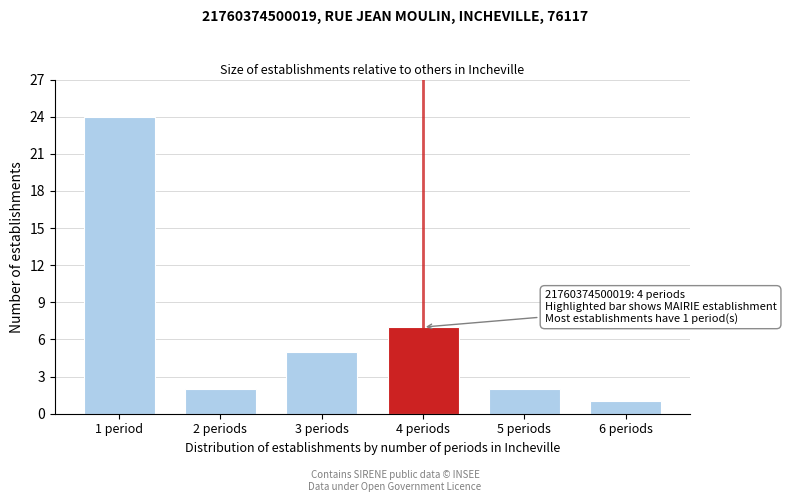

Reading left to right, what are all the values shown in this chart?

1 period=24	2 periods=2	3 periods=5	4 periods=7	5 periods=2	6 periods=1